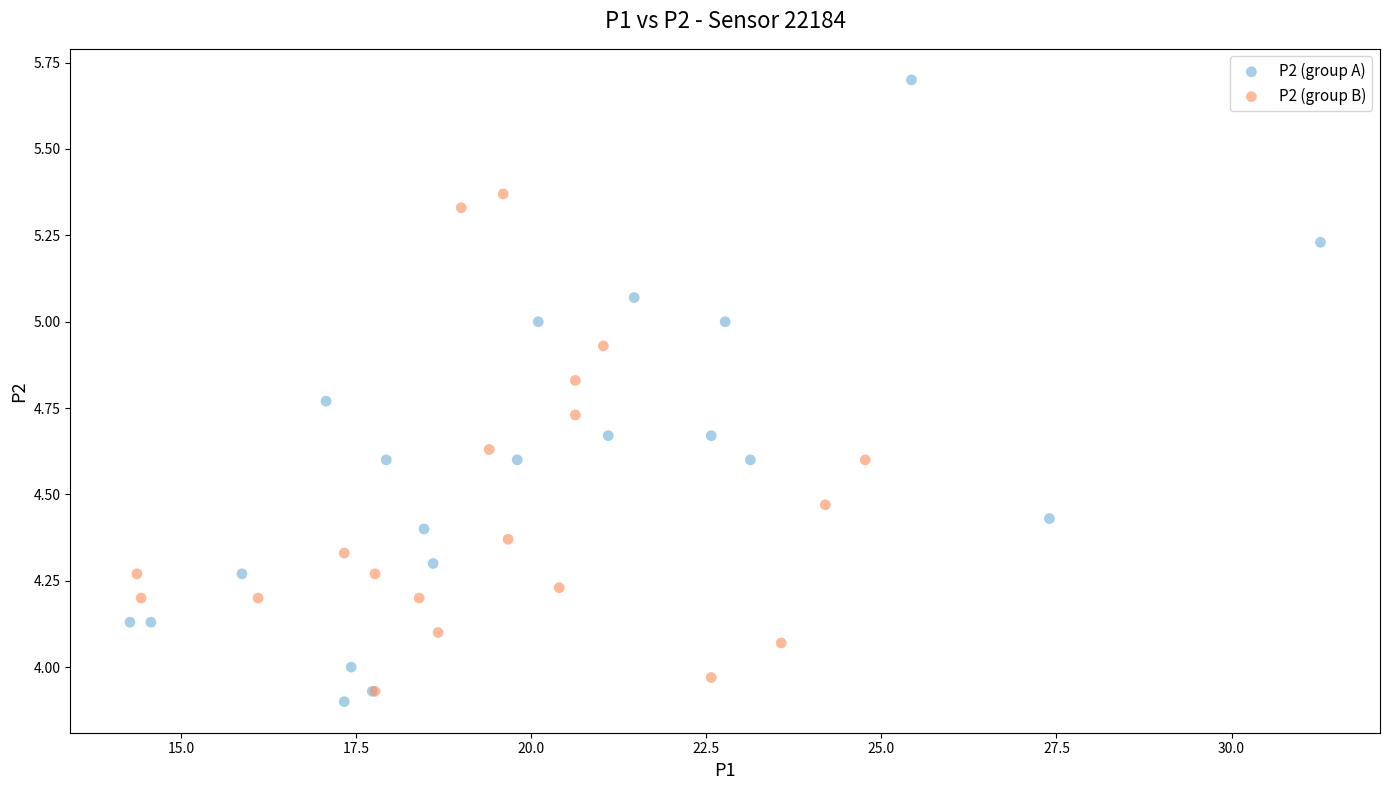

Which series reaches the maximum Y coordinate?

P2 (group A)